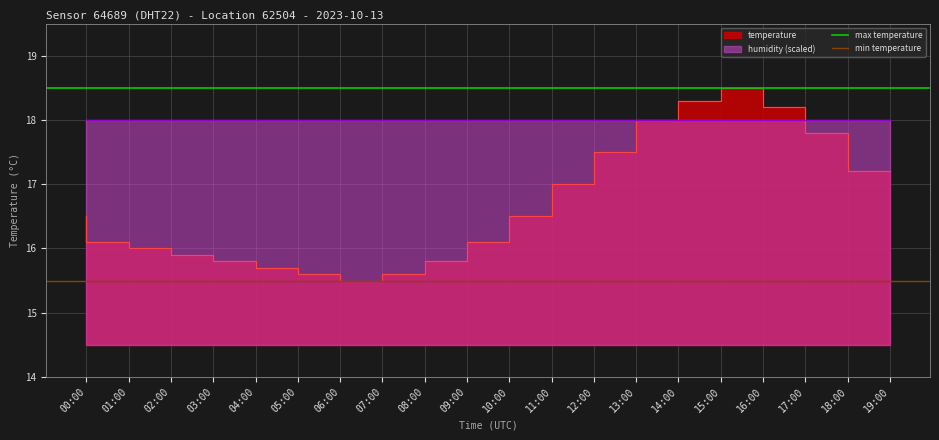

How many lines are shown in the chart?

2